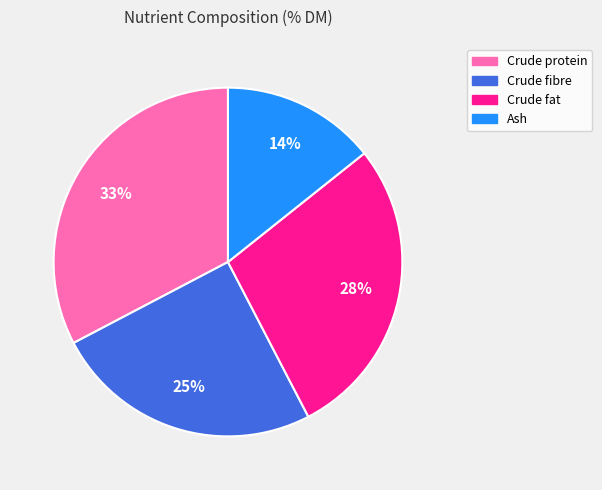

Rank the categories by value from lowest to highest.

Ash, Crude fibre, Crude fat, Crude protein